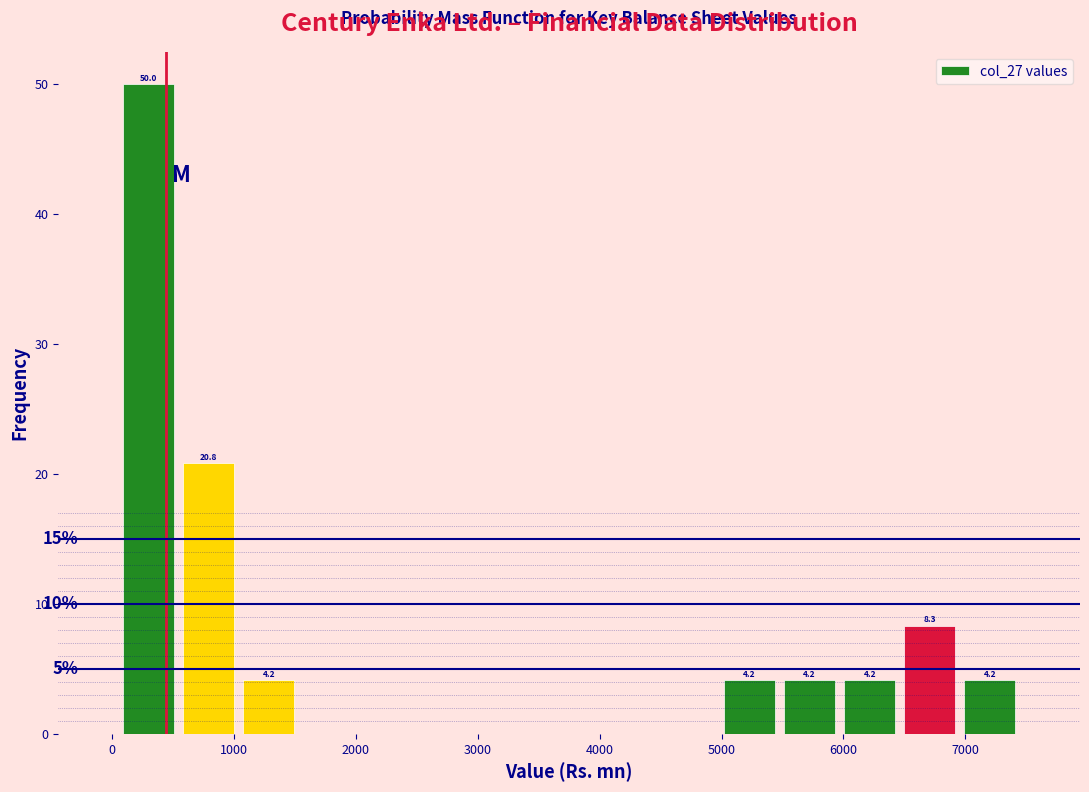

Which range on the x-axis has the tallest bar?

100 to 500